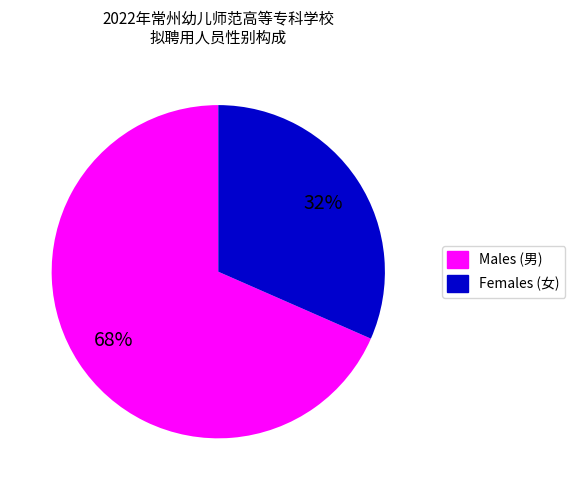

To the nearest percent, what is the average slice percentage?

50%